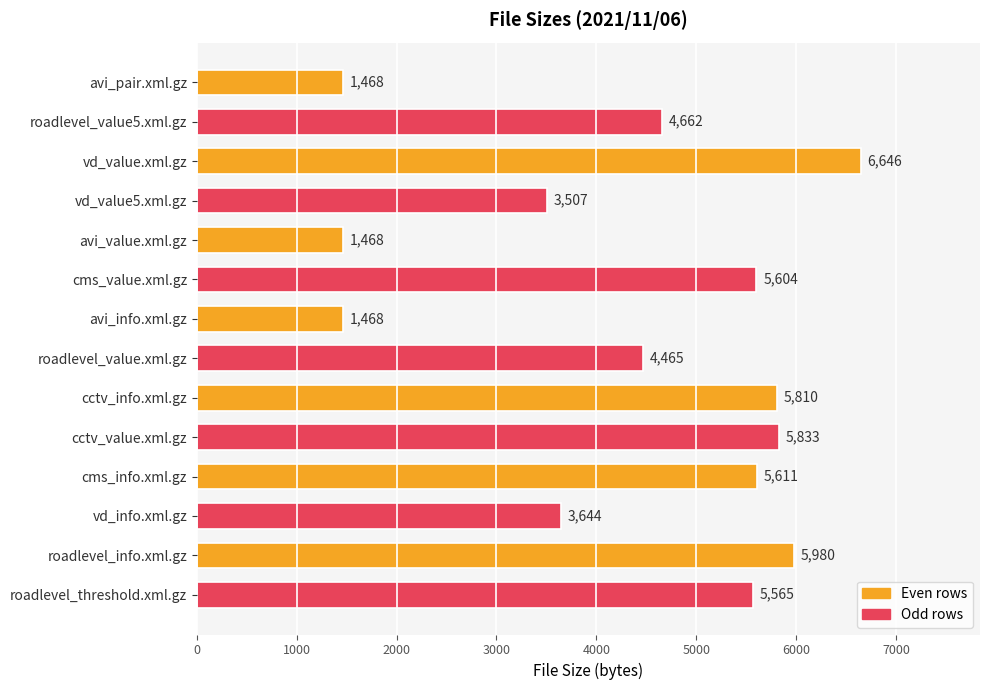

What is the difference between the values at vd_value.xml.gz and vd_value5.xml.gz?

3139